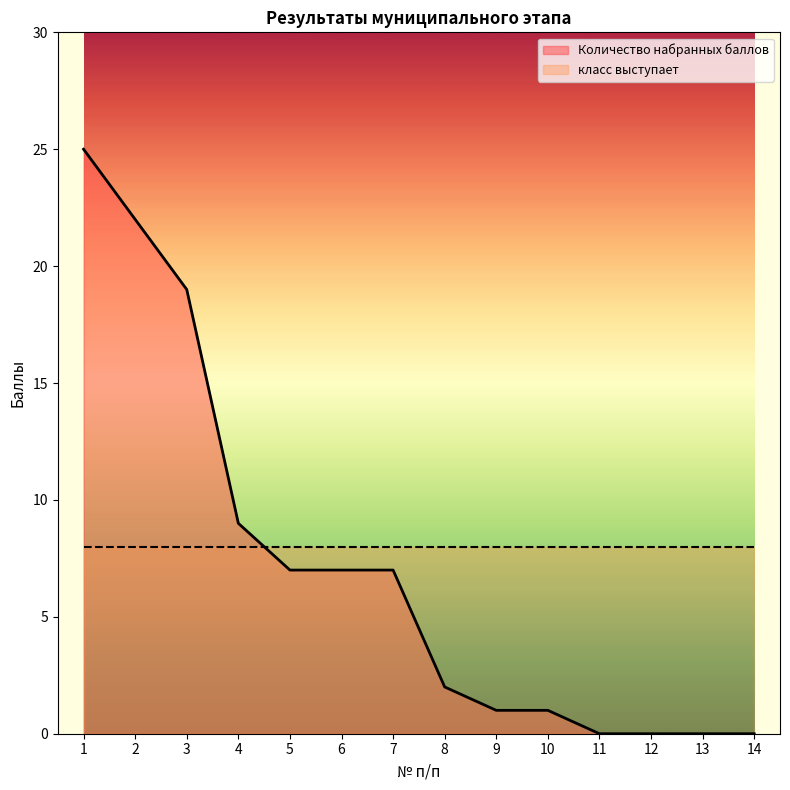

List the labels in order of value, smallest first.

11, 12, 13, 14, 9, 10, 8, 5, 6, 7, 4, 3, 2, 1